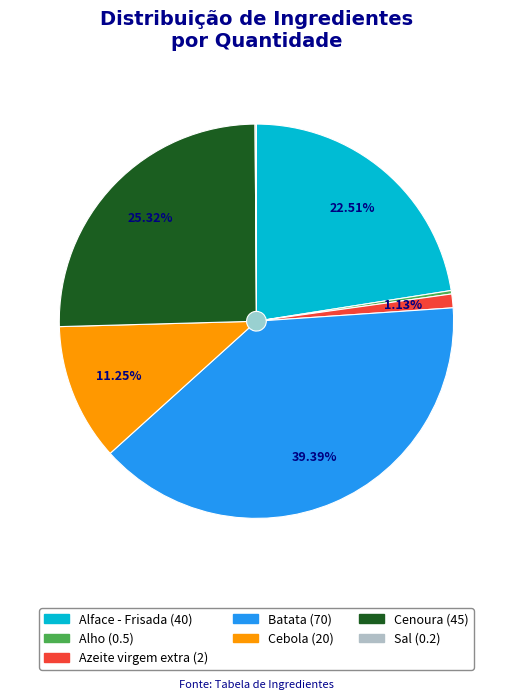

True or false: Sal accounts for 0% of the total.

True